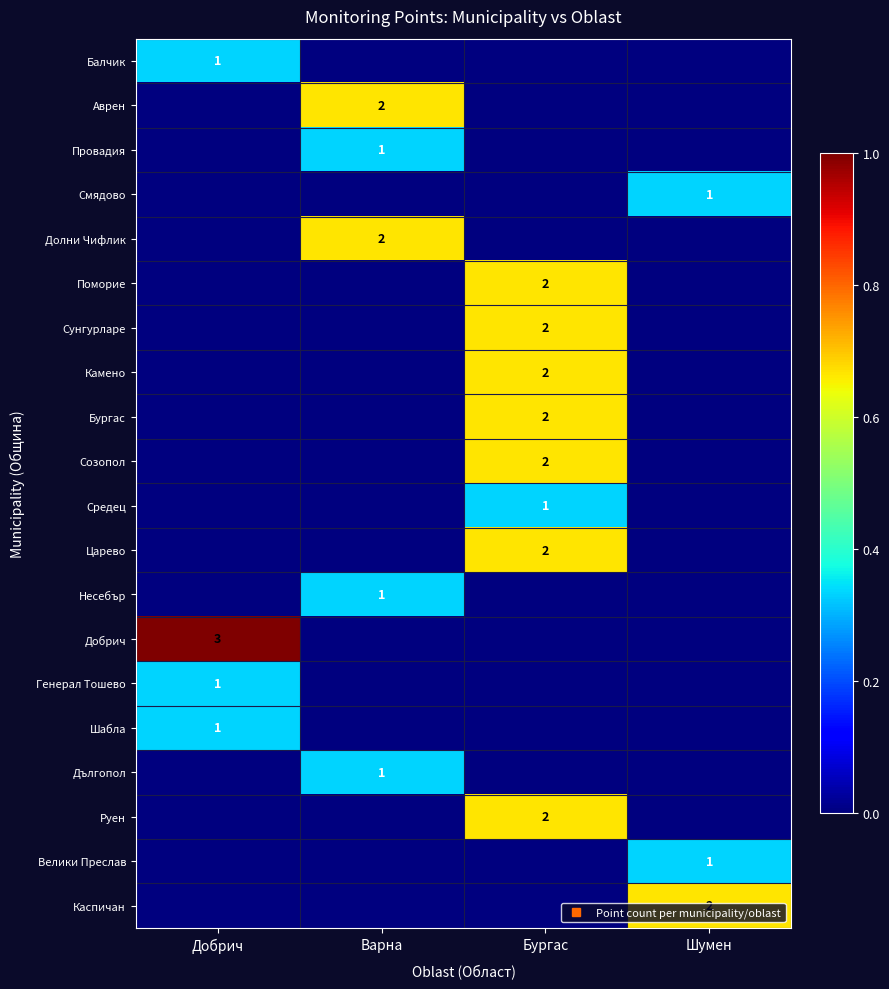

List the series in order of their peak value, lowest first.

Балчик, Провадия, Смядово, Средец, Несебър, Генерал Тошево, Шабла, Дългопол, Велики Преслав, Аврен, Долни Чифлик, Поморие, Сунгурларе, Камено, Бургас, Созопол, Царево, Руен, Каспичан, Добрич